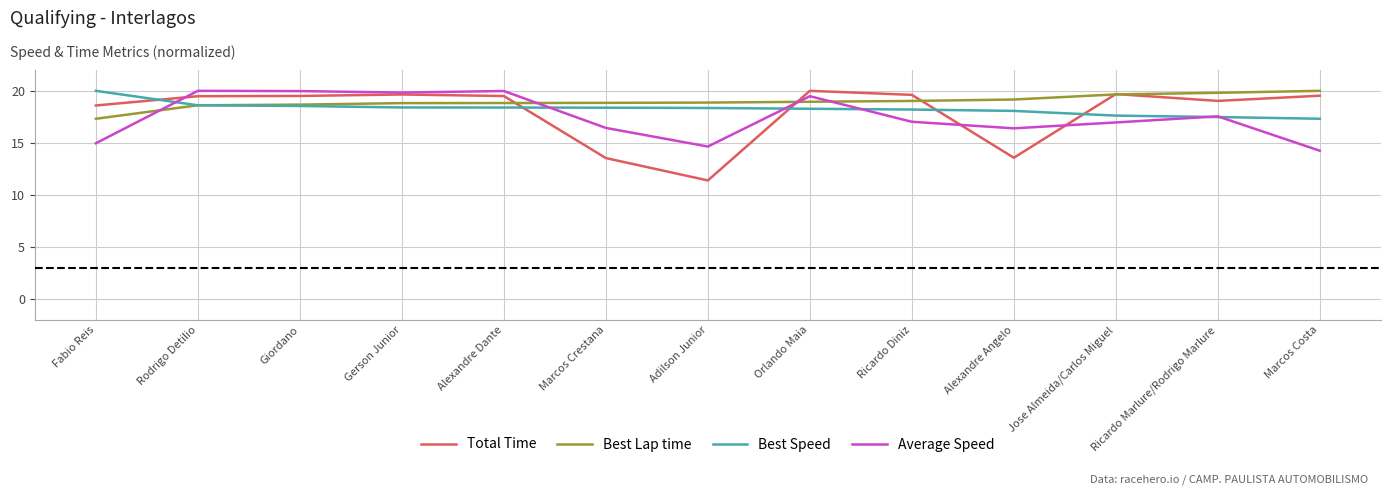

At how many categories does at least one series exceed 18?

13